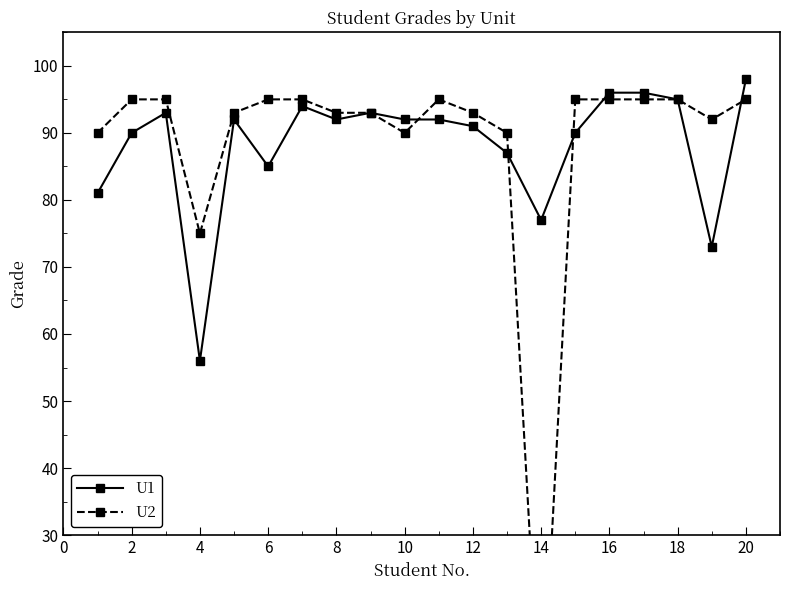

How many distinct data groups are displayed?

2